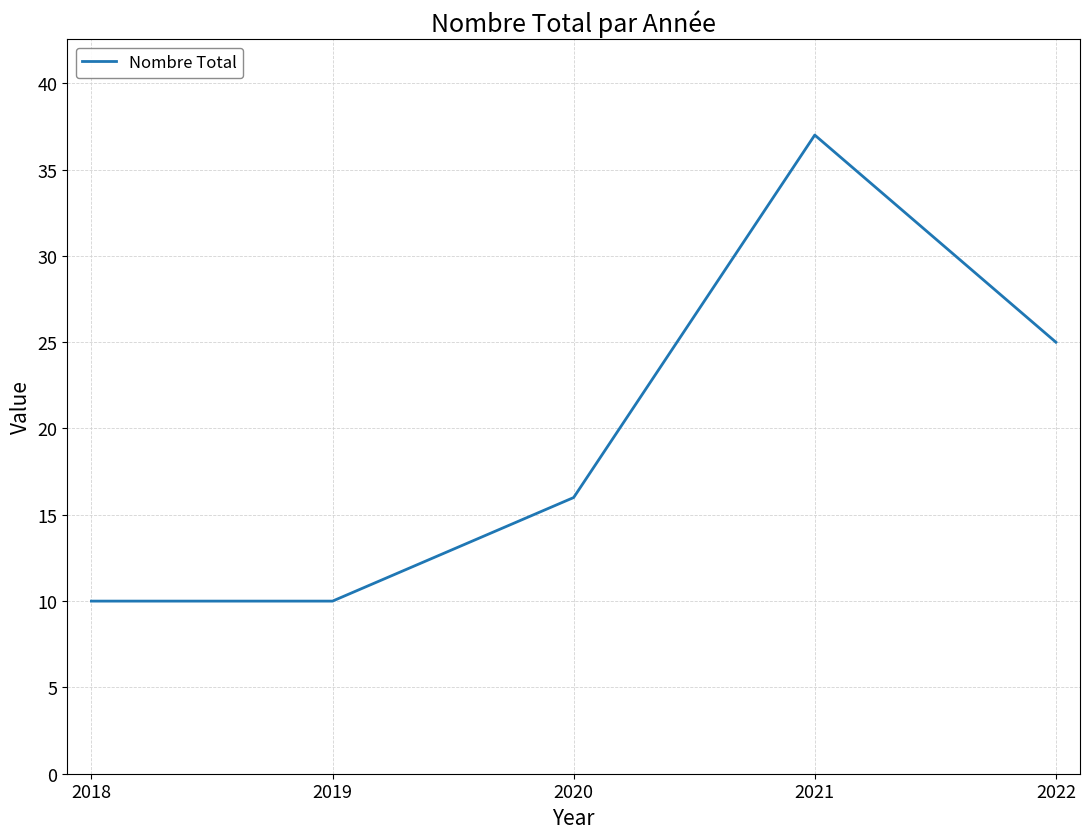

At which label is the value closest to 23?

2022